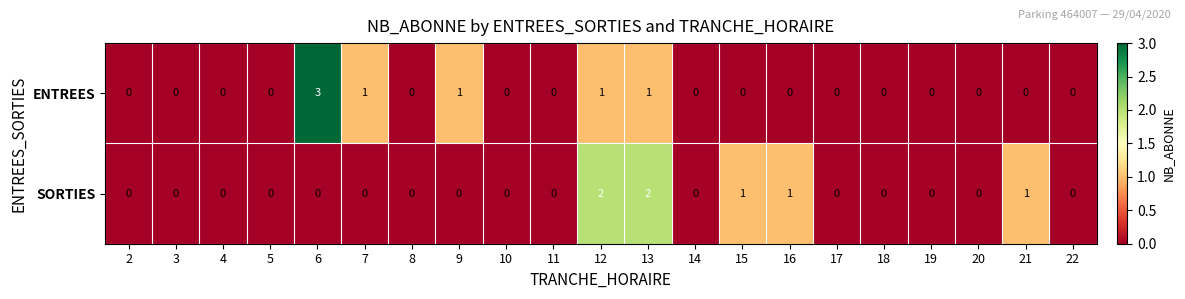

List the series in order of their peak value, lowest first.

SORTIES, ENTREES